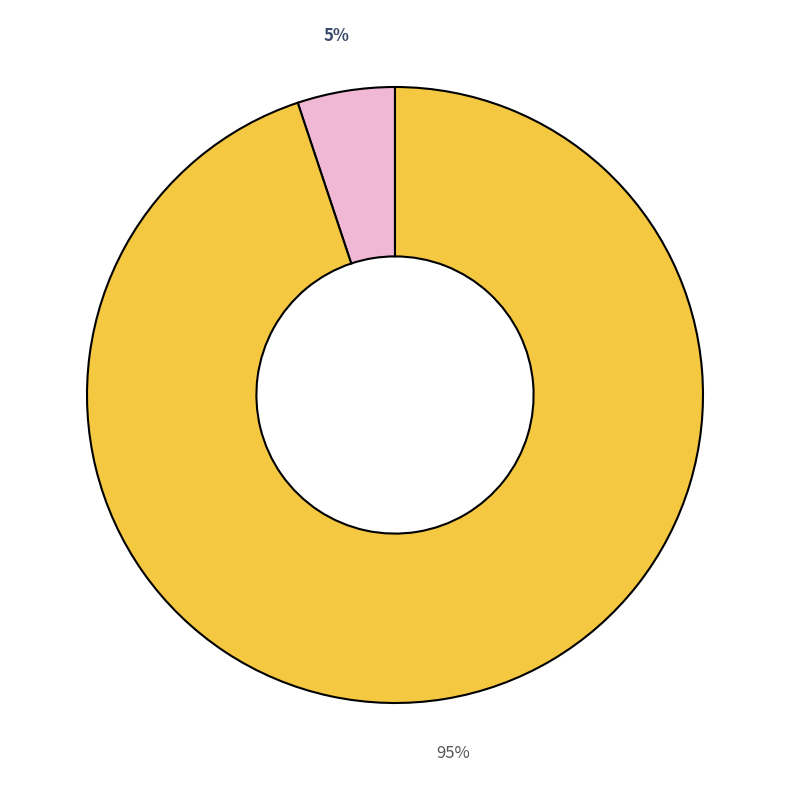

How many segments does this pie chart have?

2